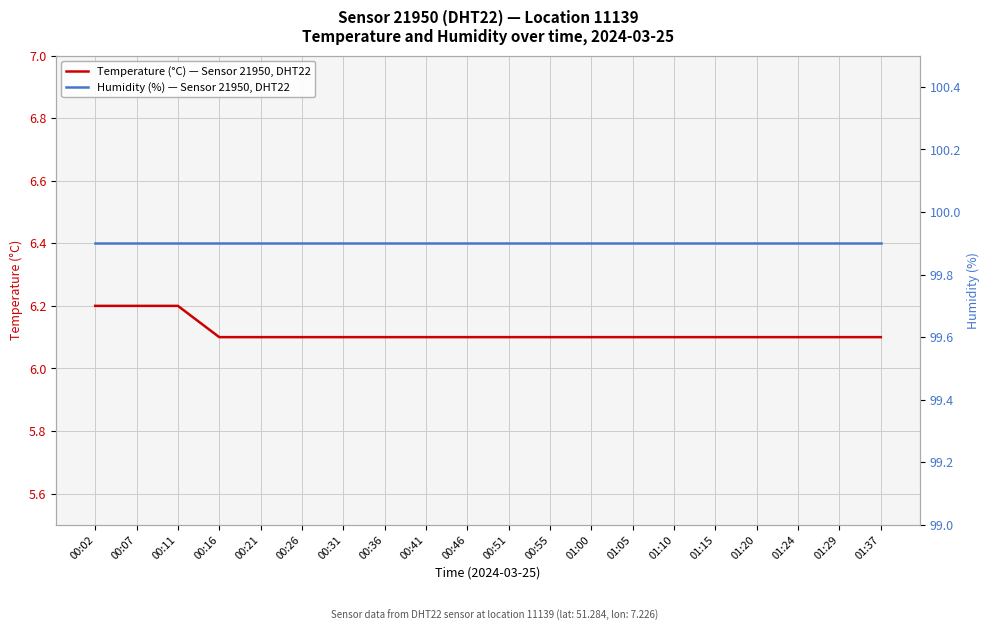

What is the lowest value of the Temperature (°C) — Sensor 21950, DHT22 series?

6.1